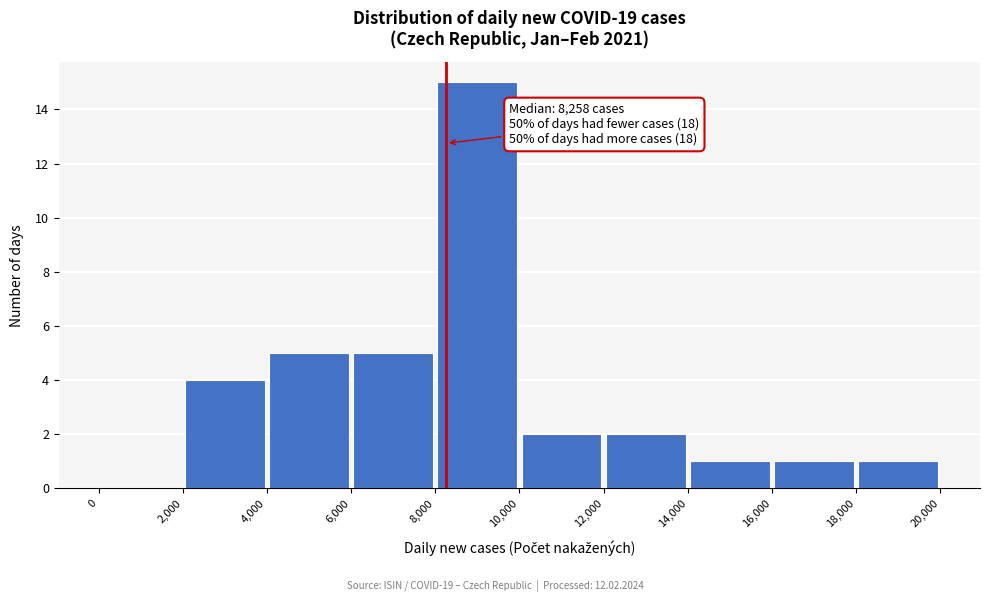

Which range on the x-axis has the tallest bar?

8,000 to 10,000